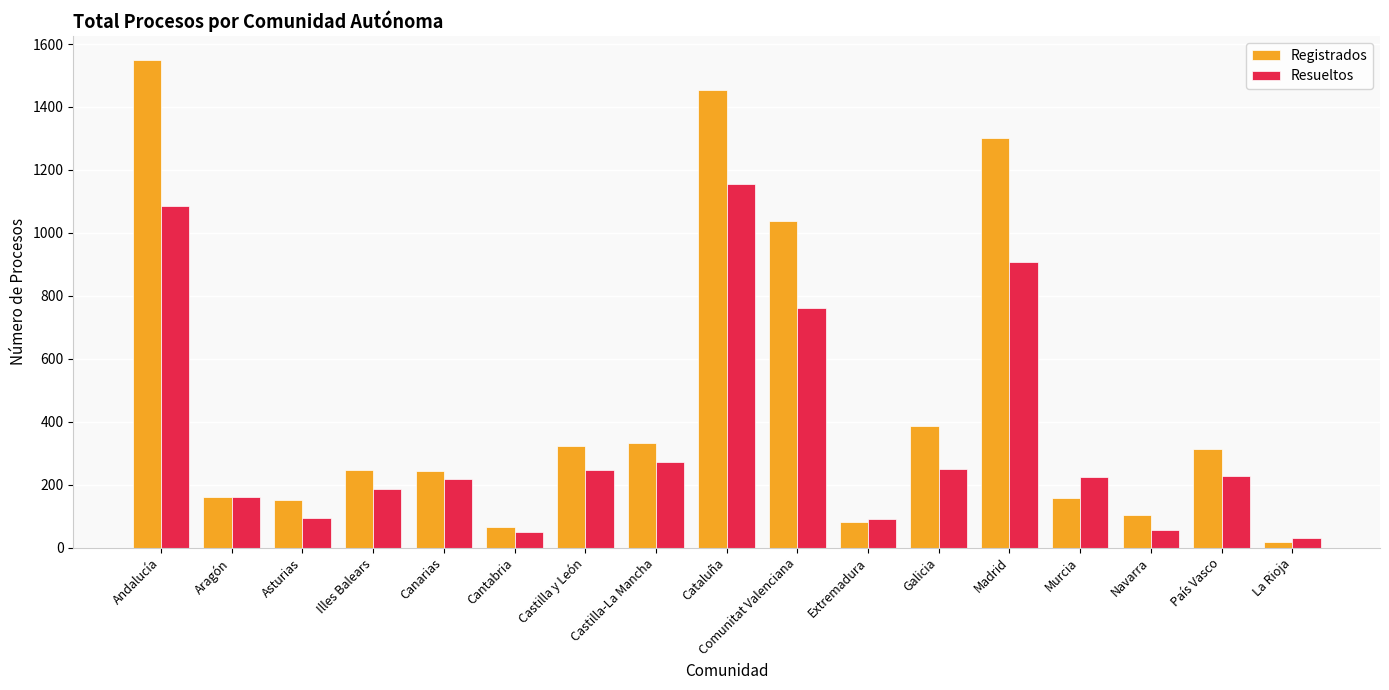

How many groups of bars are there?

17